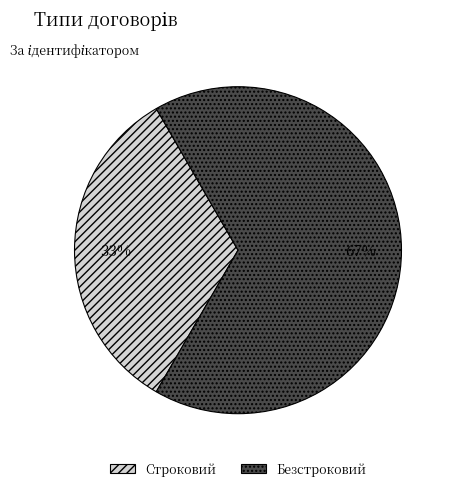

To the nearest percent, what portion does Безстроковий represent?

67%